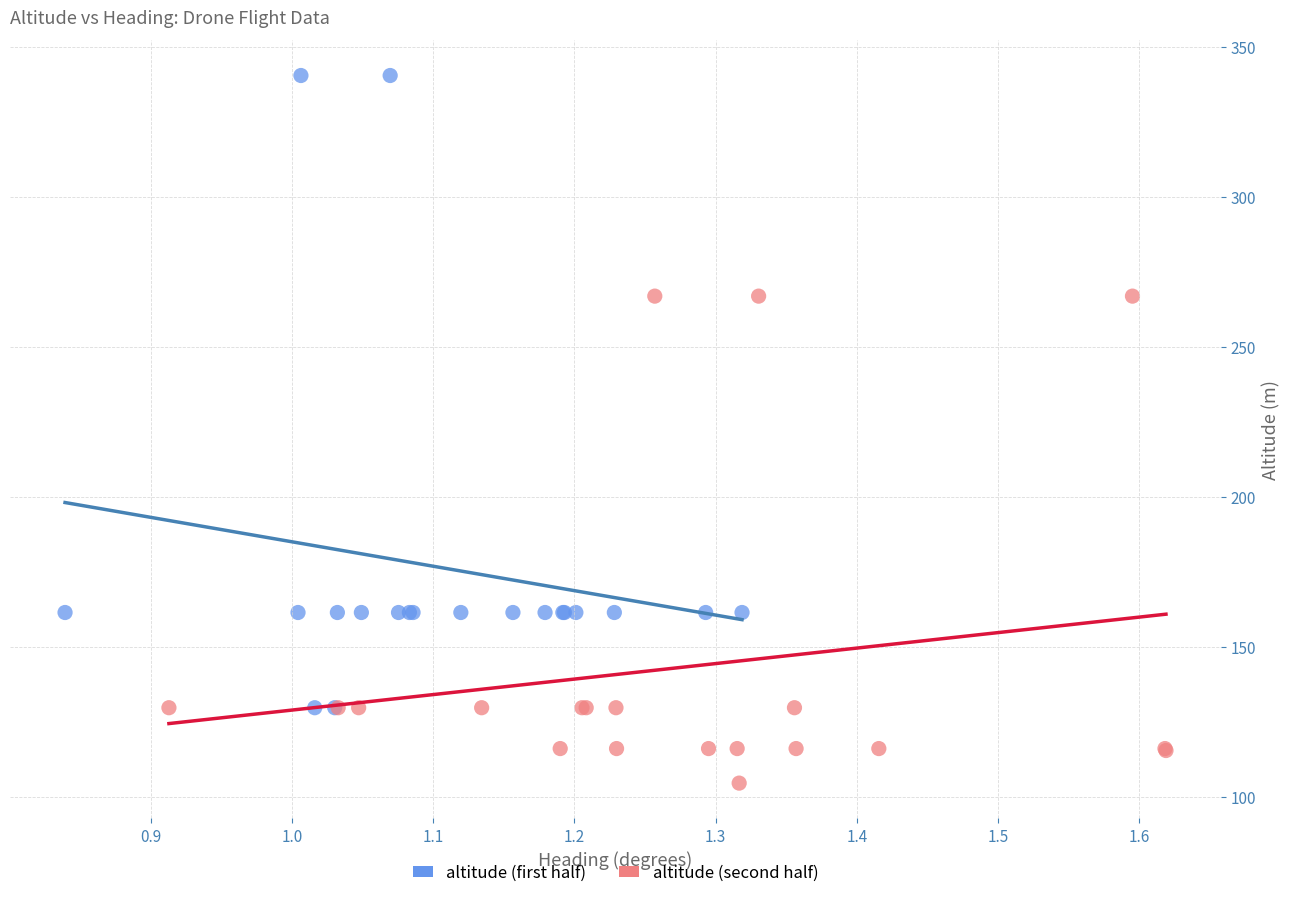

What are all the series names shown in the legend?

altitude (first half), altitude (second half)